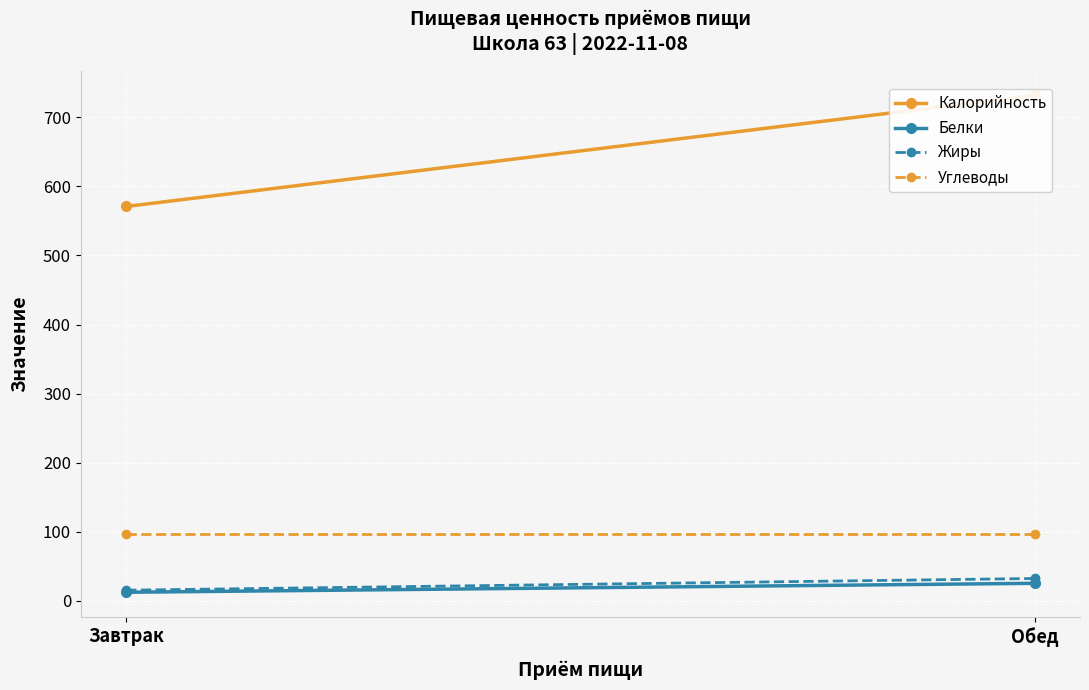

At which category is the sum across all series the highest?

Обед